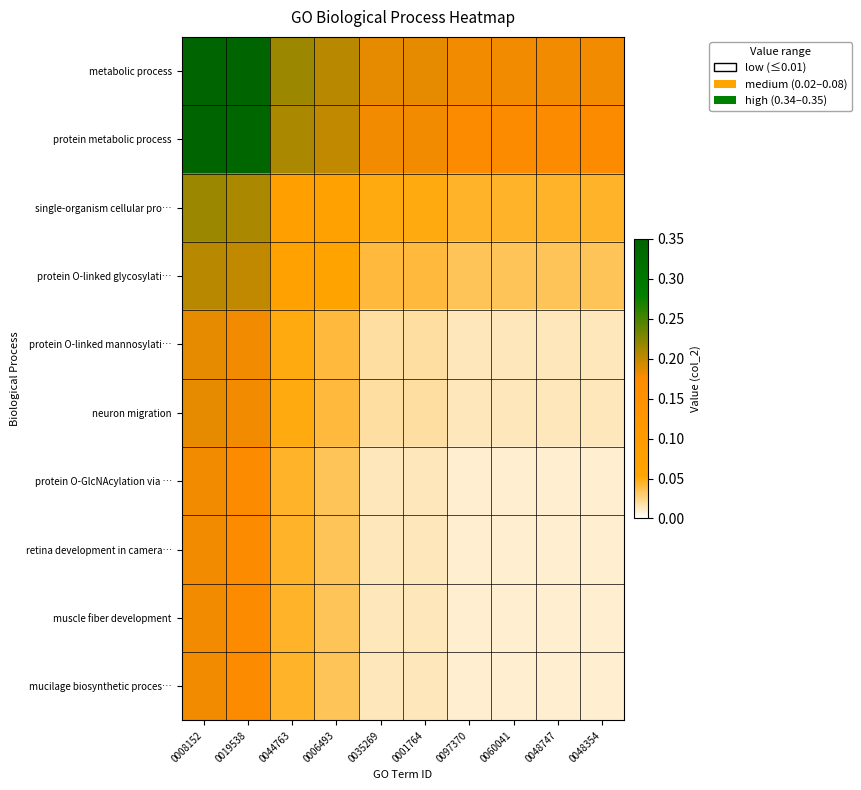

Which series has the widest spread of values?

metabolic process